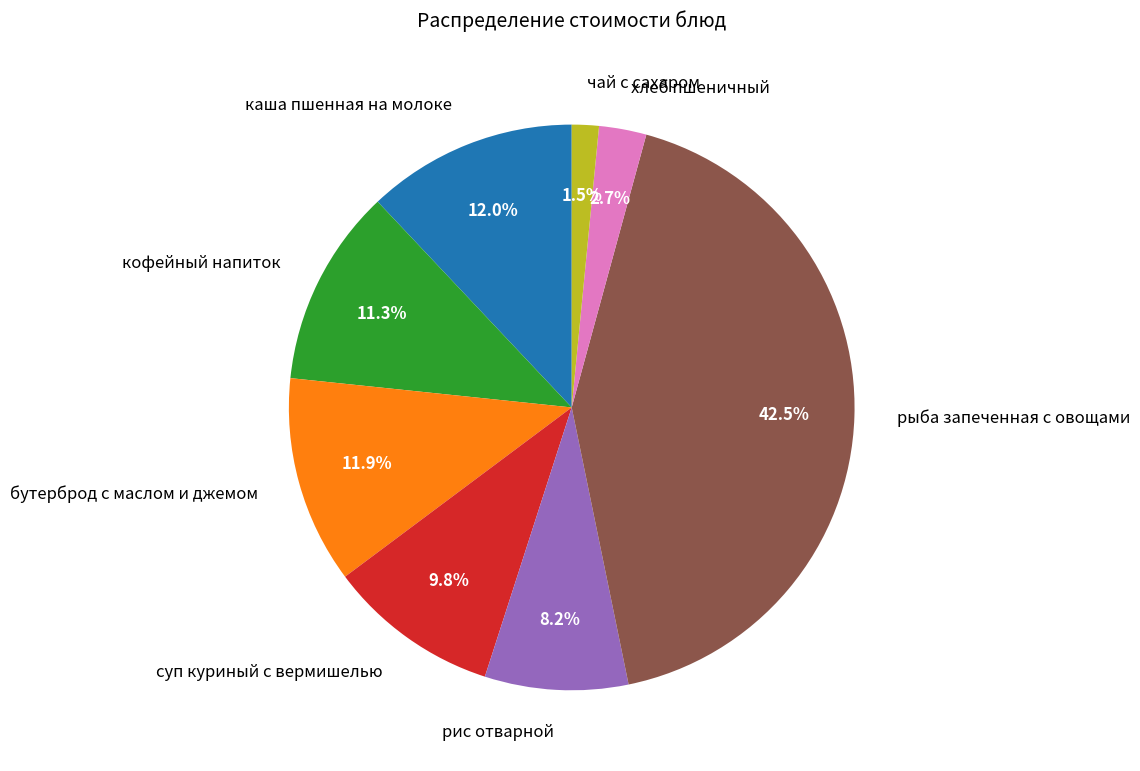

Which slice is the smallest?

чай с сахаром